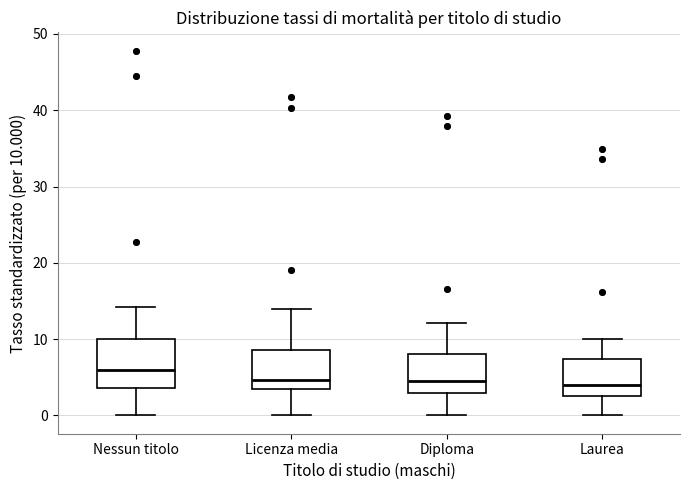

Reading left to right, read every box against the y-axis: the position of its median line, the range the box covers, and the ends of its whiskers. The values are not printed on the chart, so give them approximately, as read against the axis.

Nessun titolo: median 6, box 4 to 10, whiskers 0 to 14
Licenza media: median 5, box 3 to 9, whiskers 0 to 14
Diploma: median 4, box 3 to 8, whiskers 0 to 12
Laurea: median 4, box 3 to 7, whiskers 0 to 10